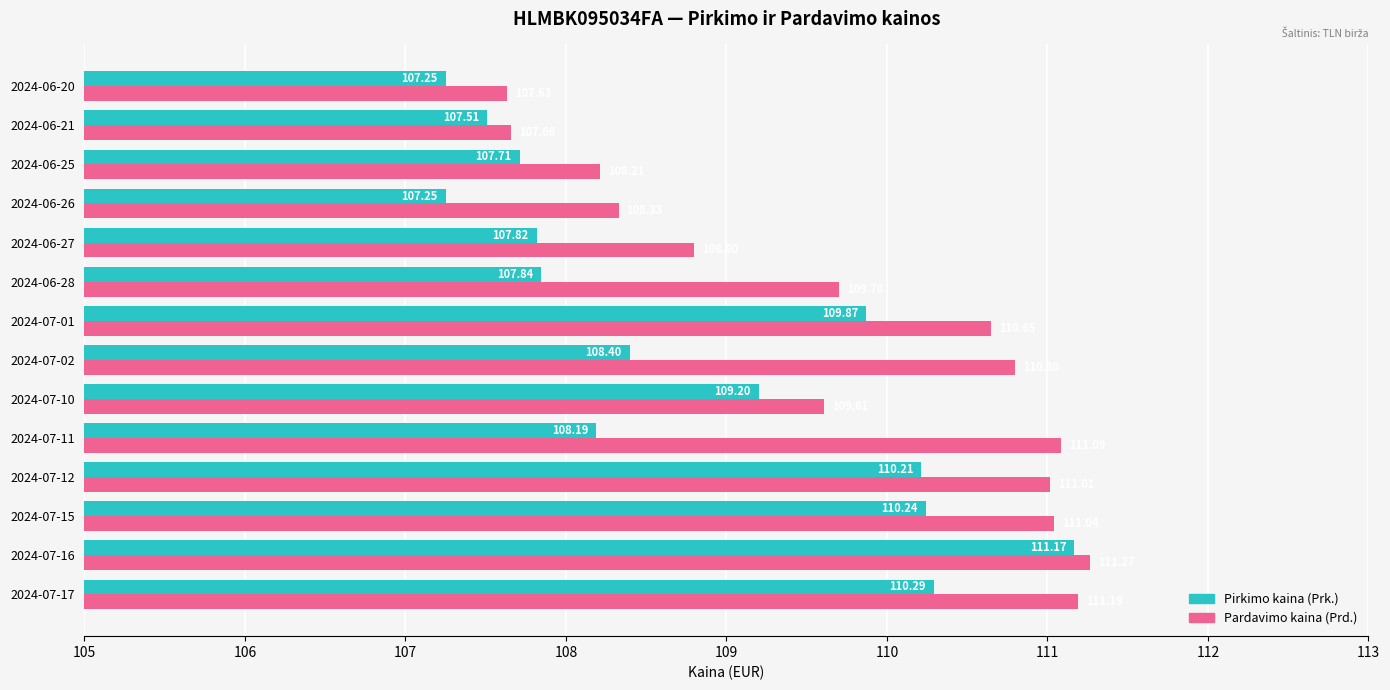

List the series in order of their peak value, lowest first.

Pirkimo kaina (Prk.), Pardavimo kaina (Prd.)